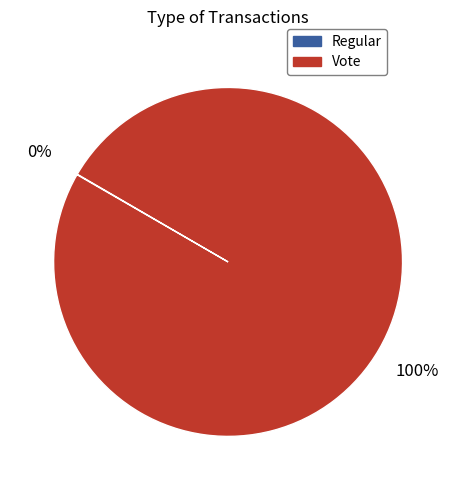

What is the largest slice in the pie chart?

Vote